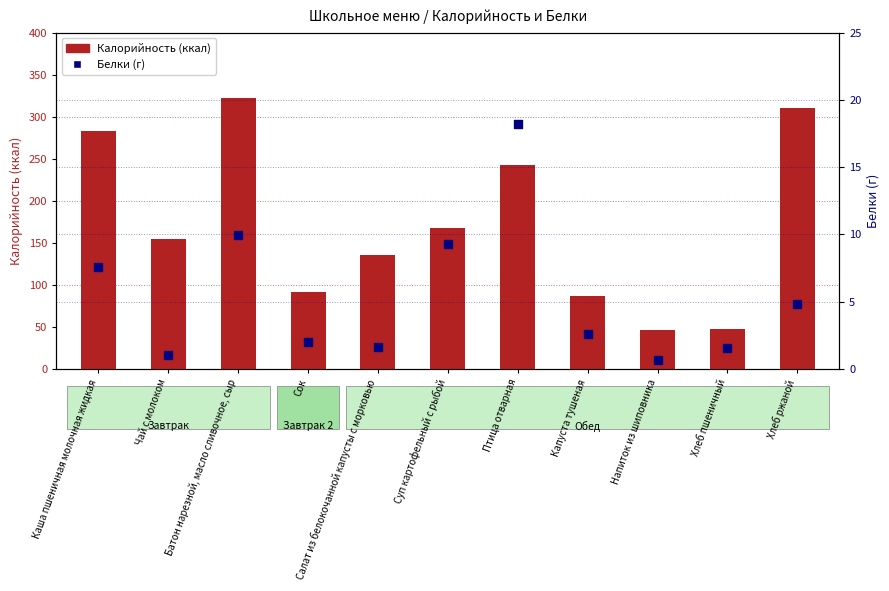

Which series has the largest total across all categories?

Калорийность